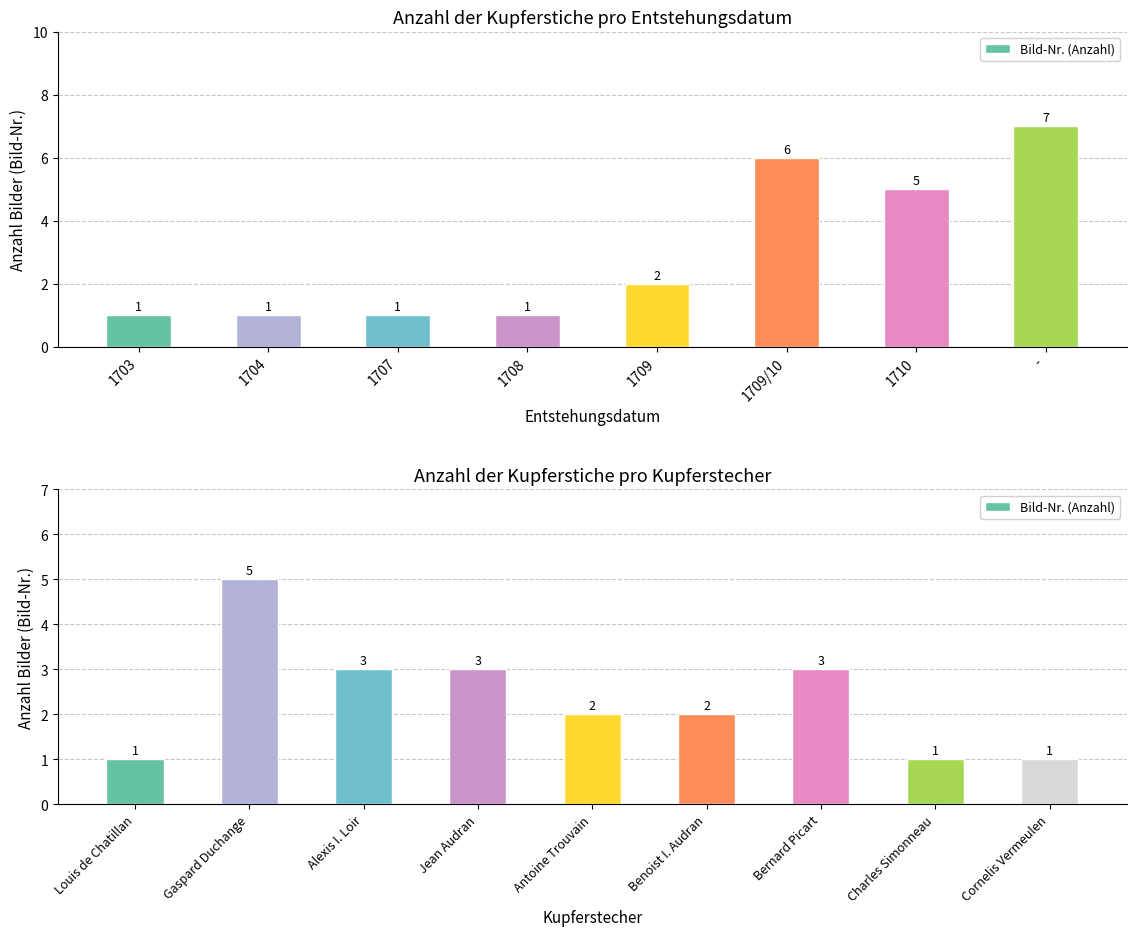

Is it true that the value at Antoine Trouvain is 2?

True